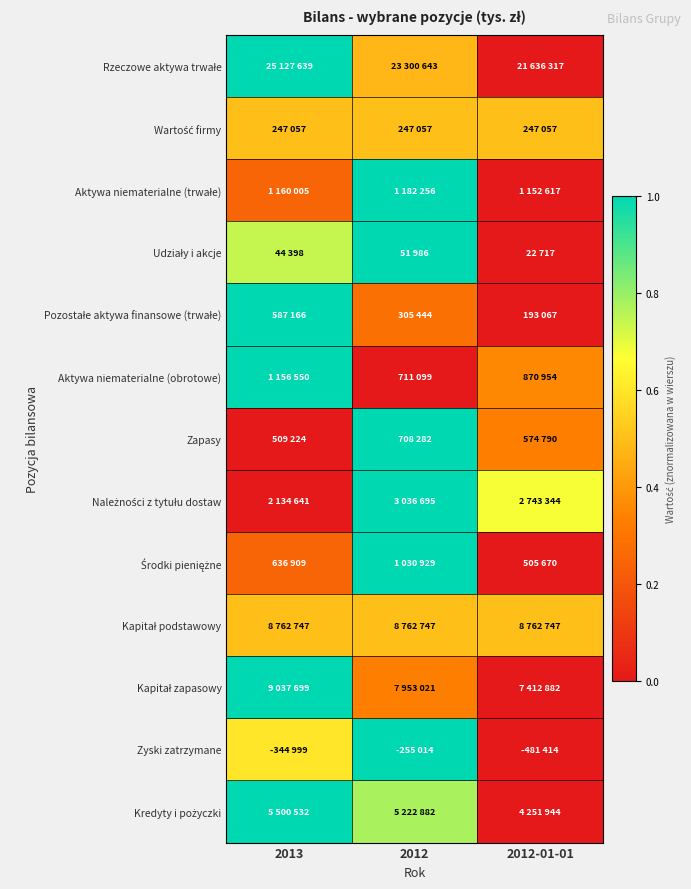

Which series has the largest range (max minus min)?

Rzeczowe aktywa trwałe